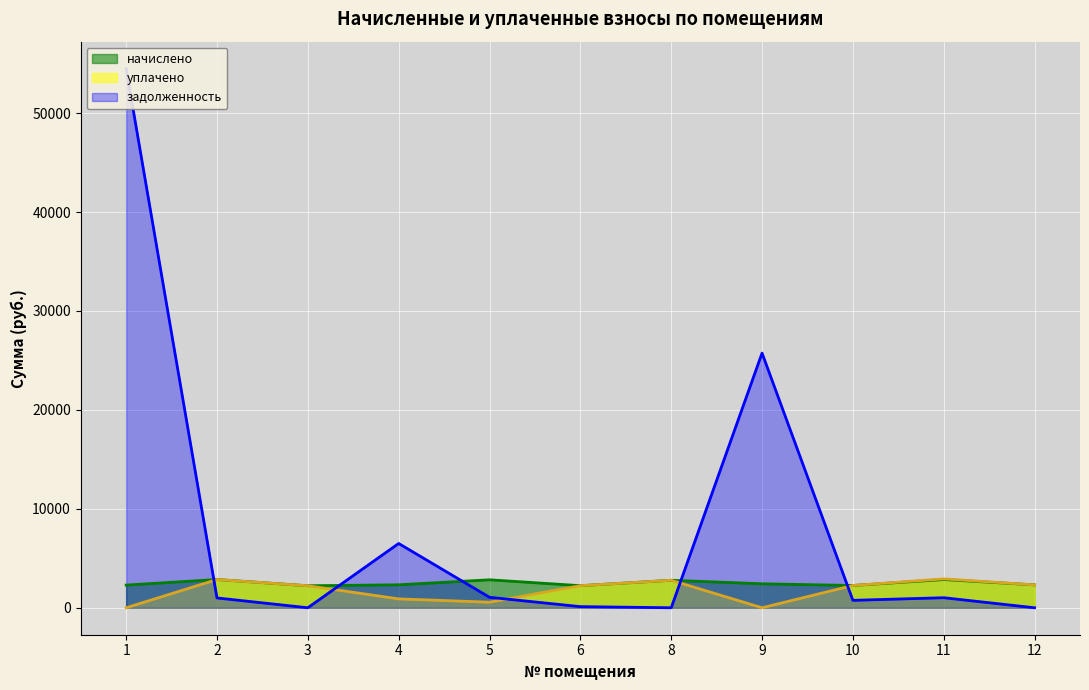

List the labels in order of задолженность value, largest first.

1, 9, 4, 5, 11, 2, 10, 6, 3, 8, 12